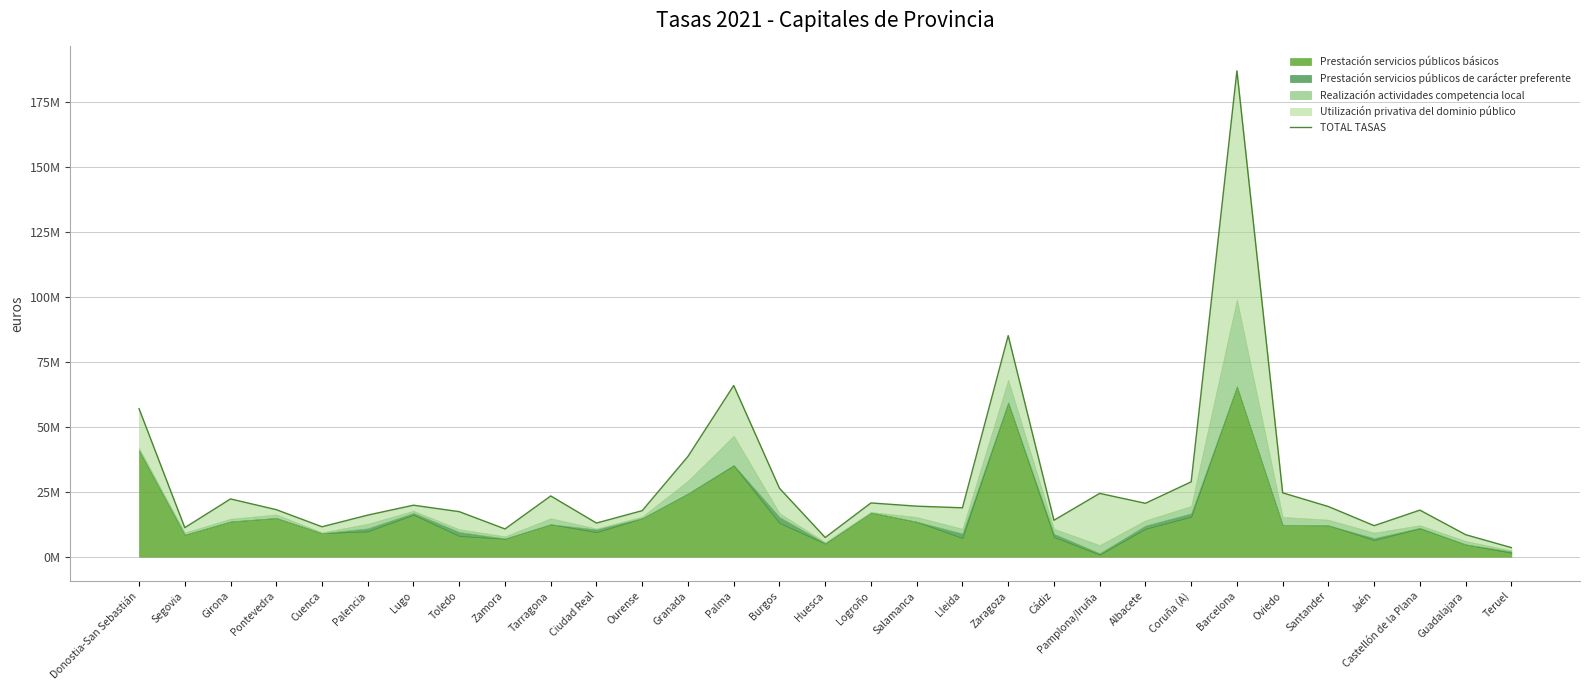

What is the greatest value displayed?

187154189.7